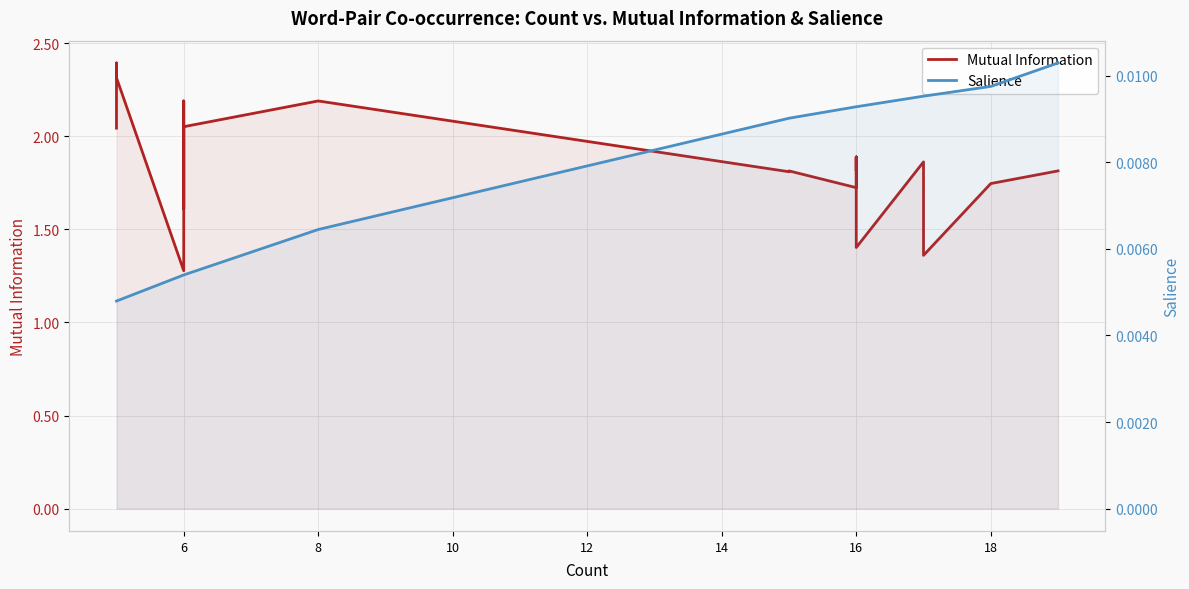

What is the average value of the Mutual Information series?

1.9